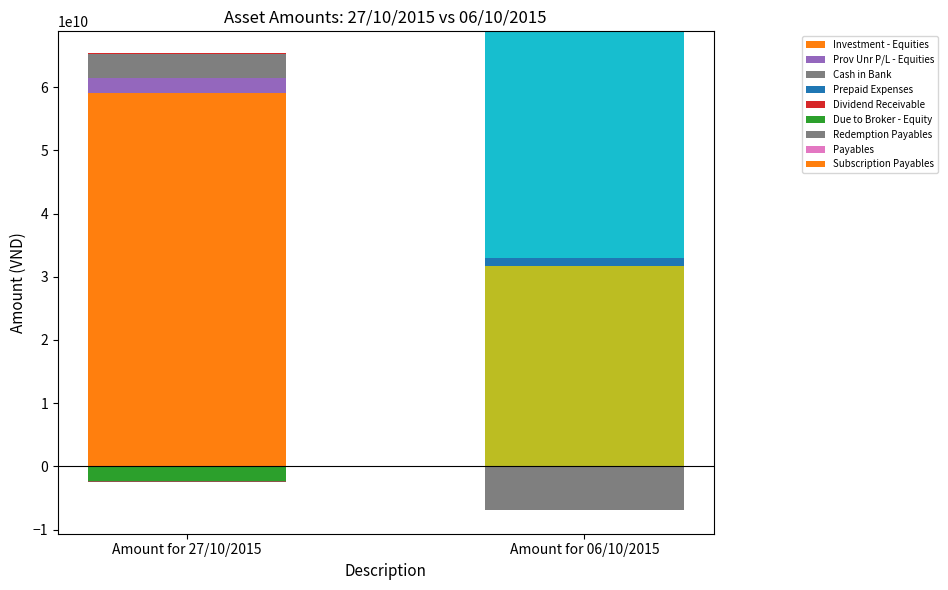

Reading right to left, extract all data points from this chart.

Amount for 27/10/2015: Subscription Payables=-2300000	Payables=-15200000	Redemption Payables=-6858799	Due to Broker - Equity=-2377350685	Dividend Receivable=88500000	Prepaid Expenses=2826086	Cash in Bank=3811344725	Prov Unr P/L - Equities=2426777789	Investment - Equities=59037493211
Amount for 06/10/2015: Subscription Payables=0	Payables=-5000000	Redemption Payables=-54820	Due to Broker - Equity=-6872740284	Dividend Receivable=0	Prepaid Expenses=3791304	Cash in Bank=35805783144	Prov Unr P/L - Equities=1313062000	Investment - Equities=31724010000